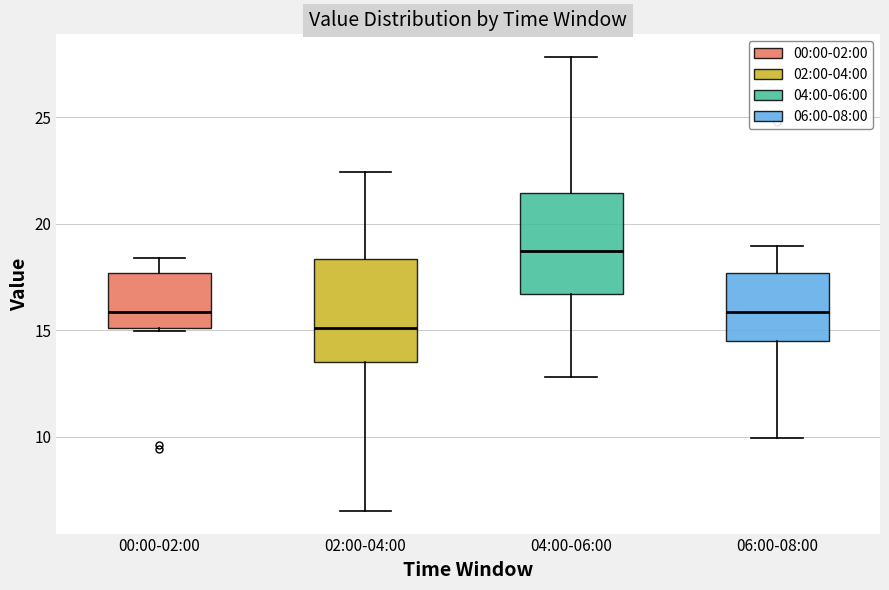

Which box's median line is the lowest?

02:00-04:00